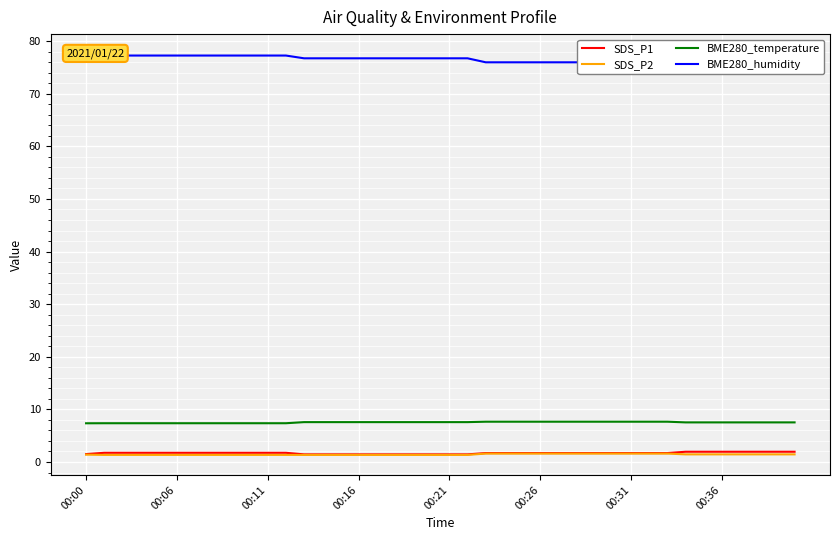

What is the highest value of the SDS_P1 series?

1.9